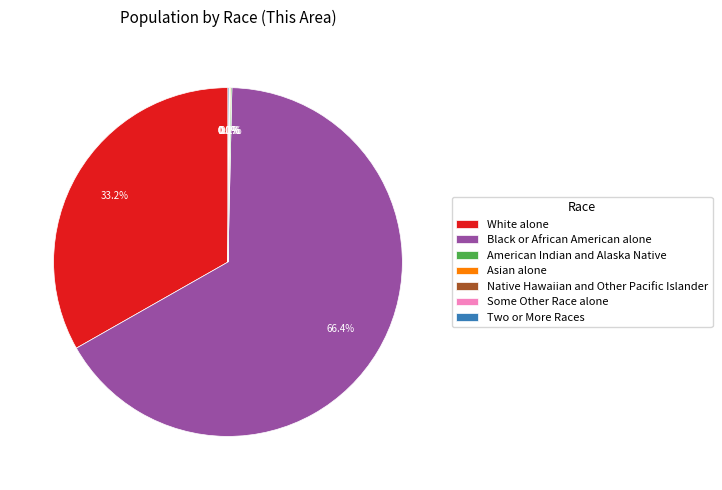

Which slice is the largest?

Black or African American alone